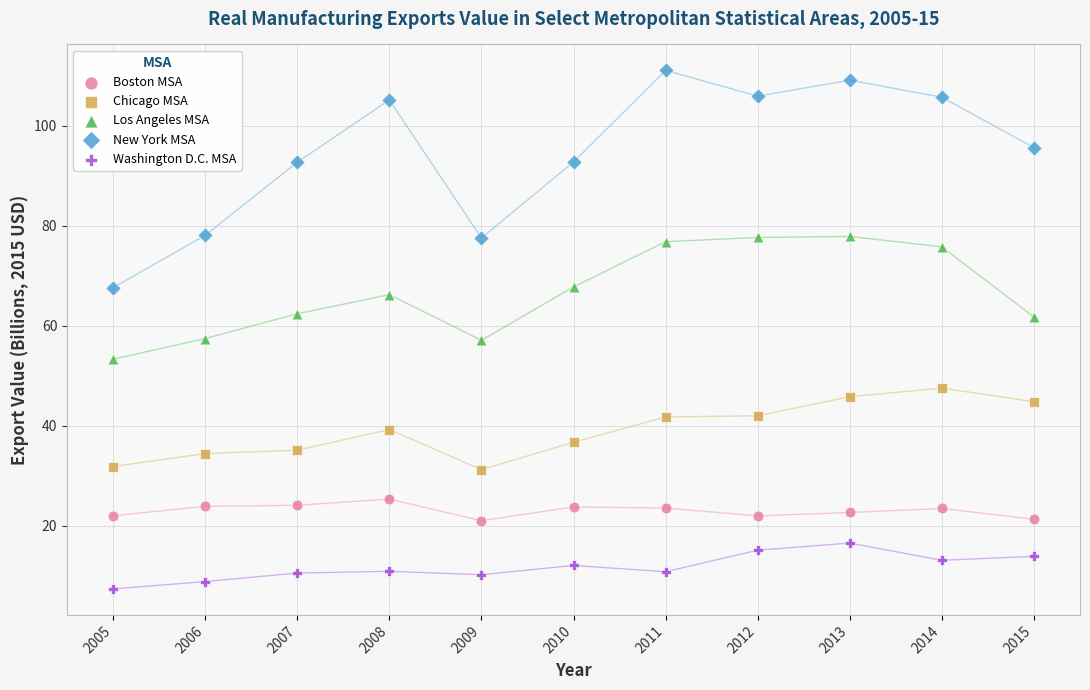

Which series contains the highest Y value?

New York MSA